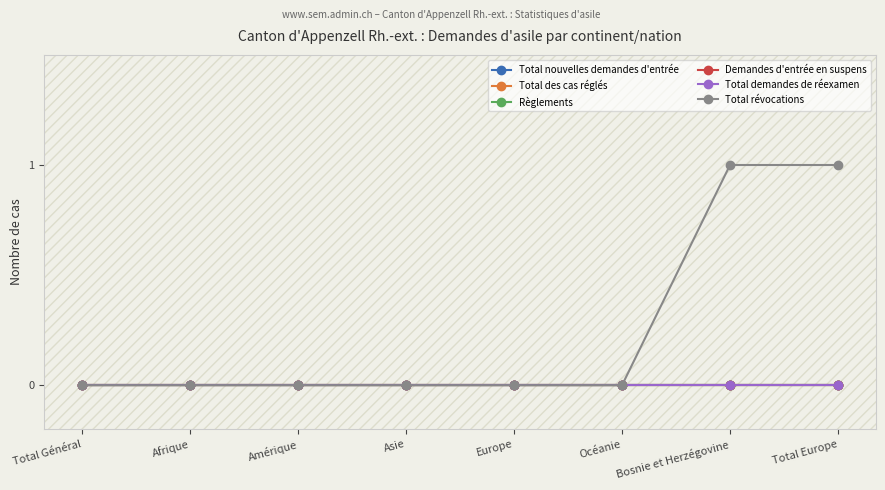

How many lines are shown in the chart?

6